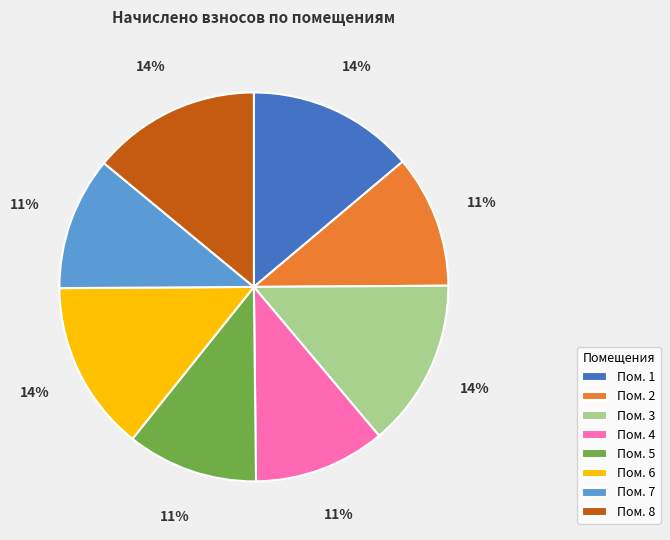

Does any single category account for the majority?

No